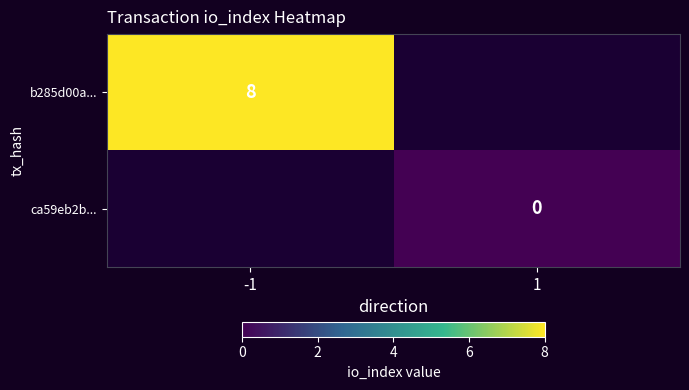

The b285d00a... series shows 8 at -1. True or false?

True